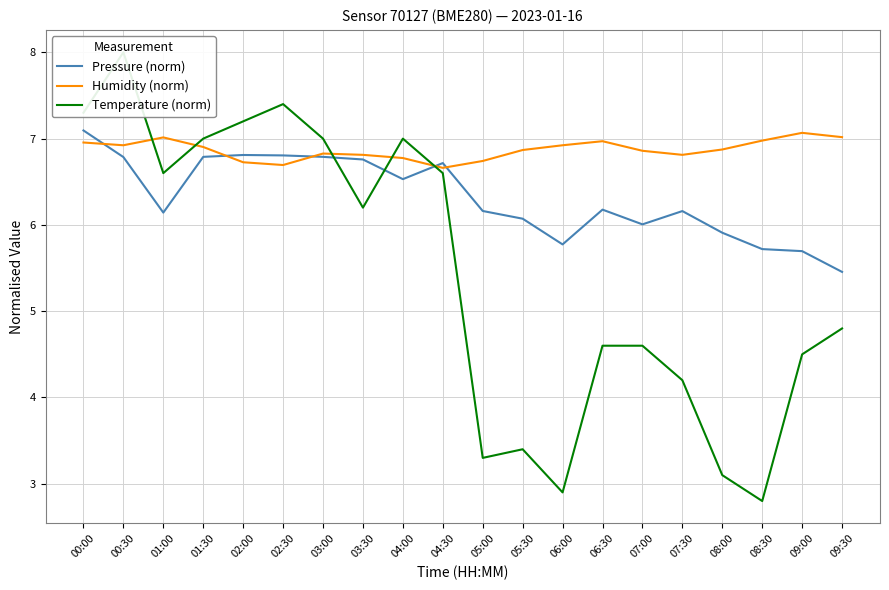

Between 07:00 and 04:00, which is larger?

04:00